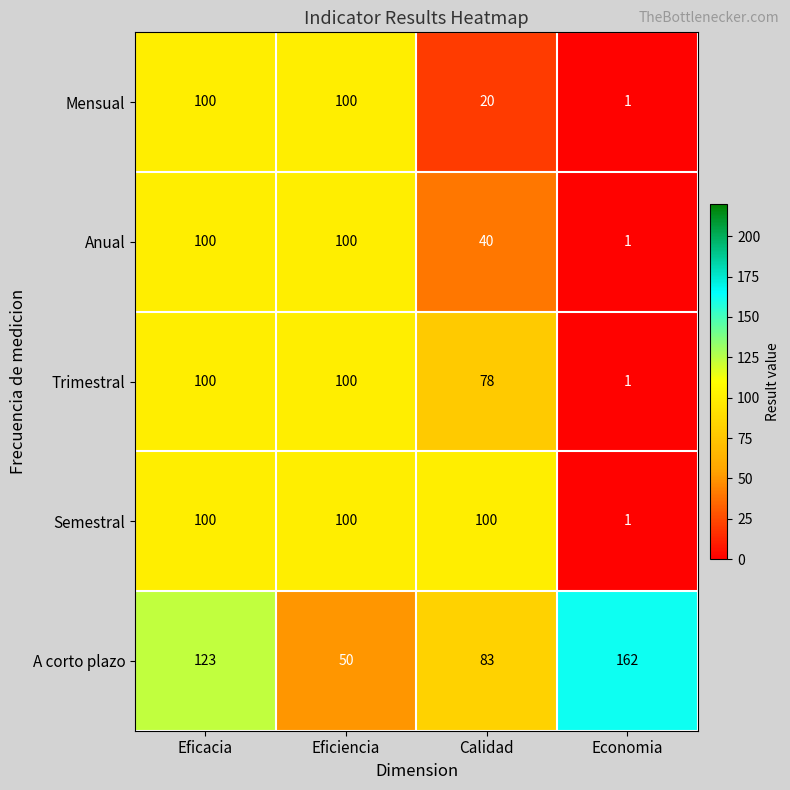

Rank the series at Calidad from lowest to highest value.

Mensual, Anual, Trimestral, A corto plazo, Semestral